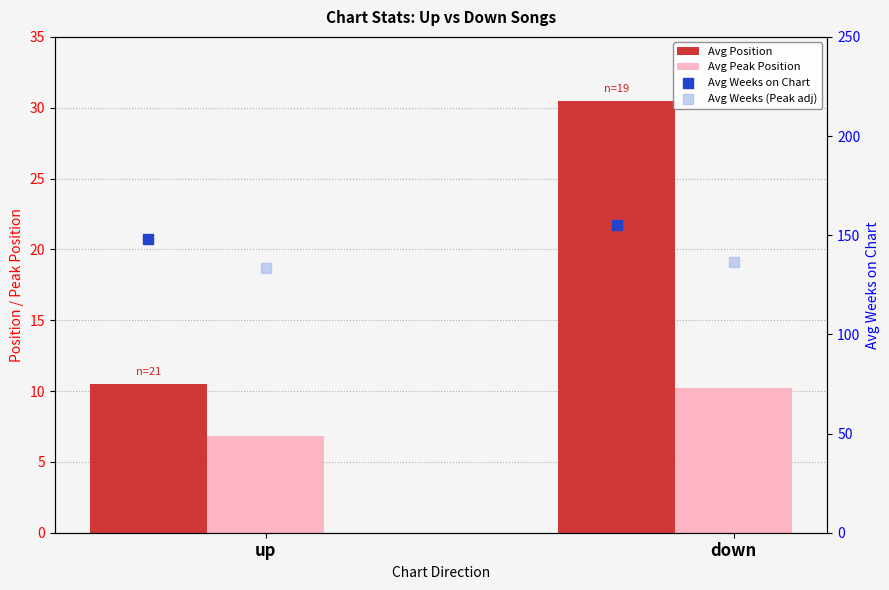

Which series has the largest total across all categories?

Avg Weeks on Chart